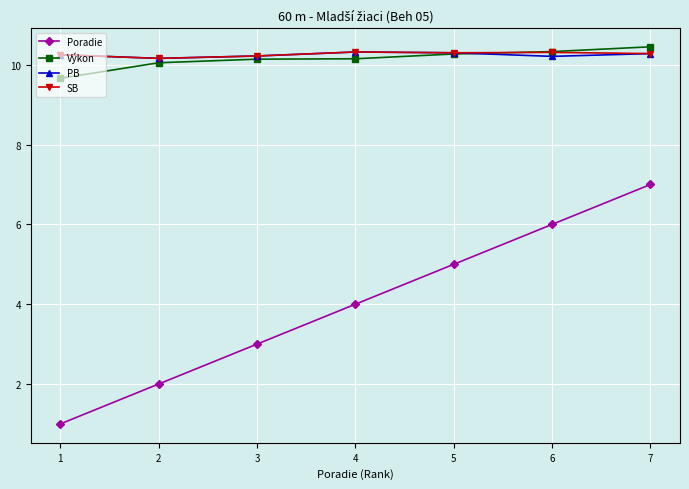

What is the value of the Poradie point at the 6th from the left?

6.0